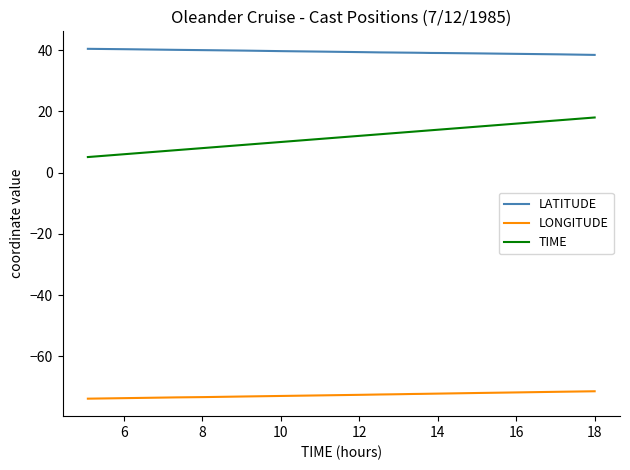

What is the minimum value shown in the chart?

-73.8